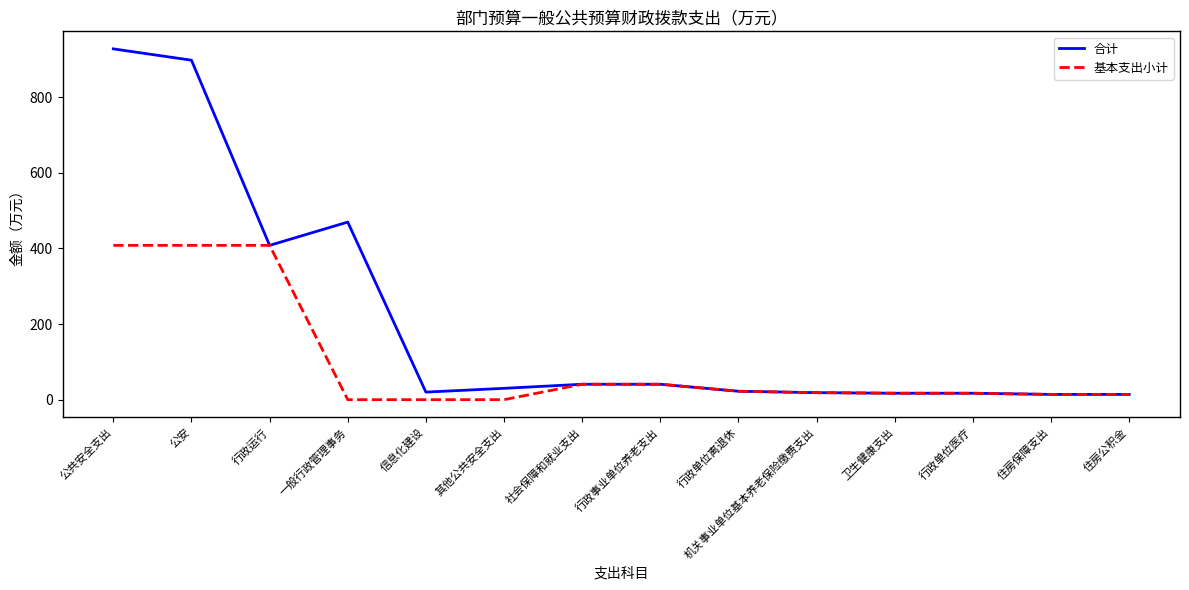

List the series in order of their peak value, highest first.

合计, 基本支出小计